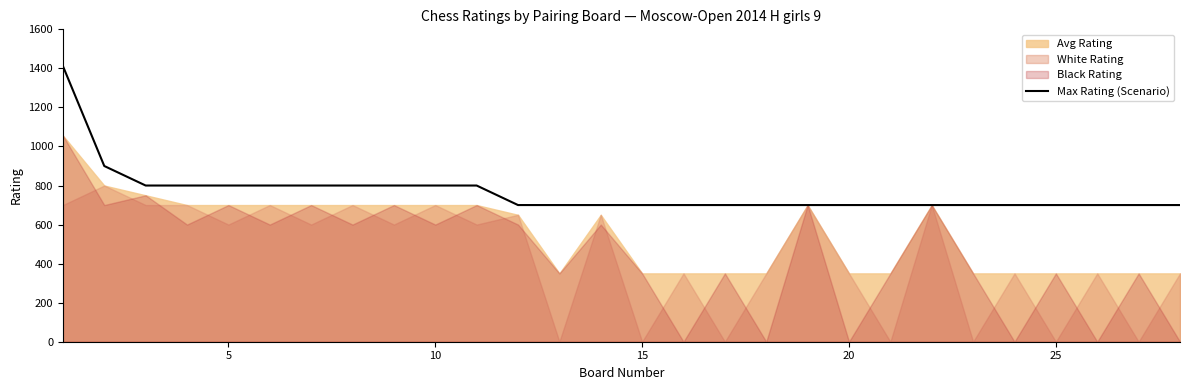

True or false: there are more than 0 points higher than both neighbors.

False